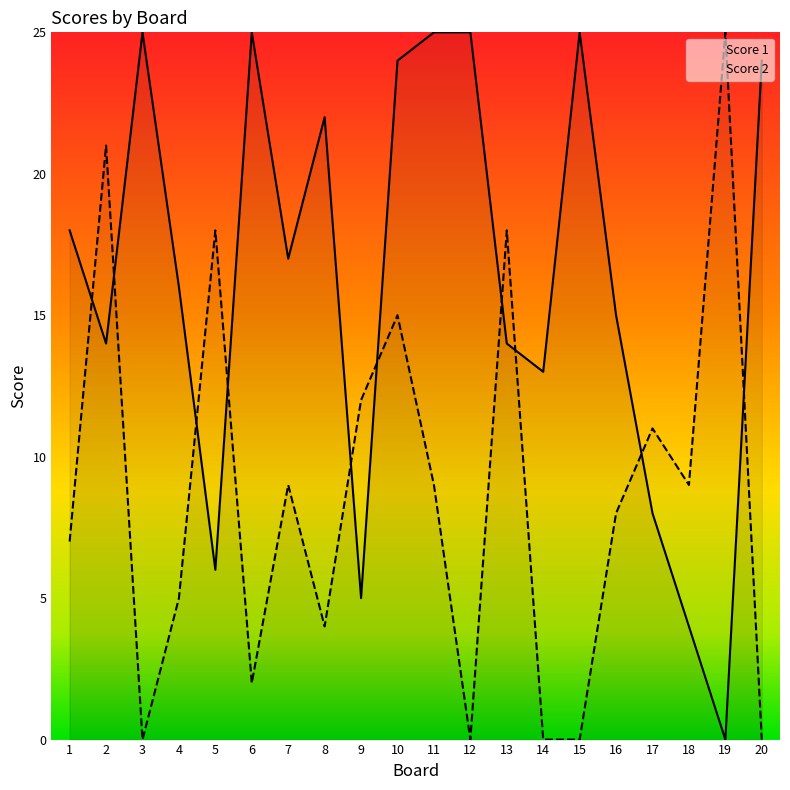

Which series has the largest total across all categories?

Score 1